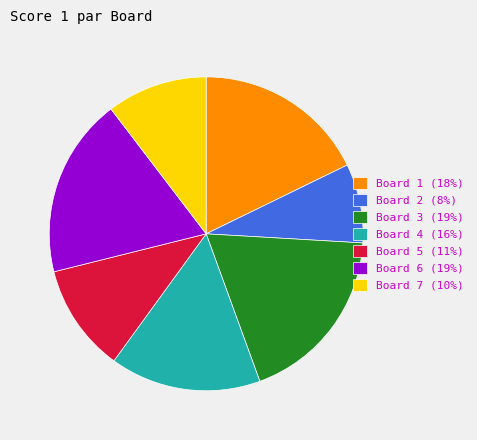

Approximately how many times larger is the value at Board 1 (18%) compared to Board 5 (11%)?

1.6